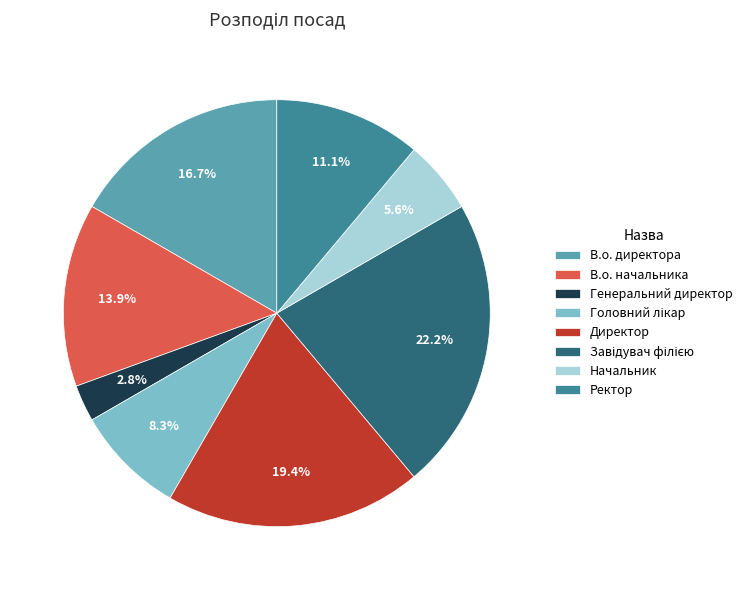

What percentage is NOT represented by Директор?

80.6%